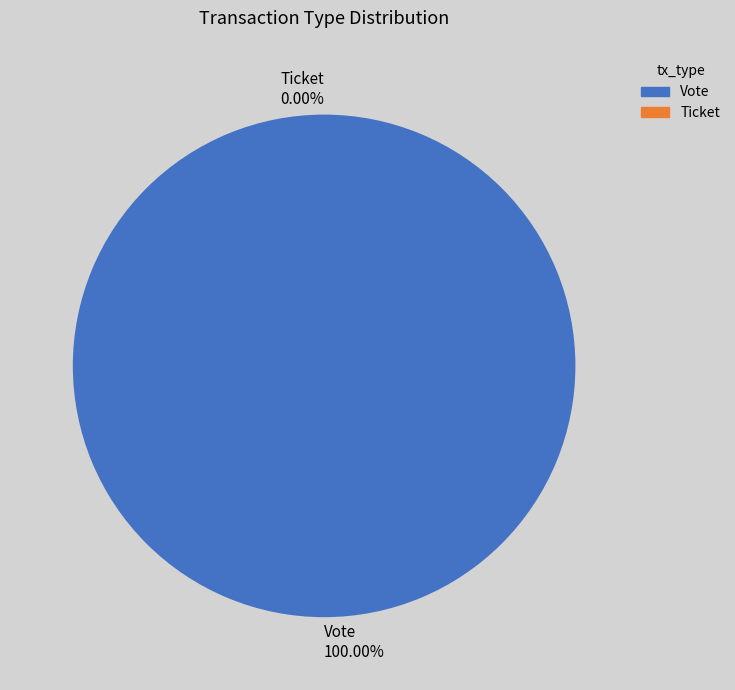

What is the largest slice in the pie chart?

Vote